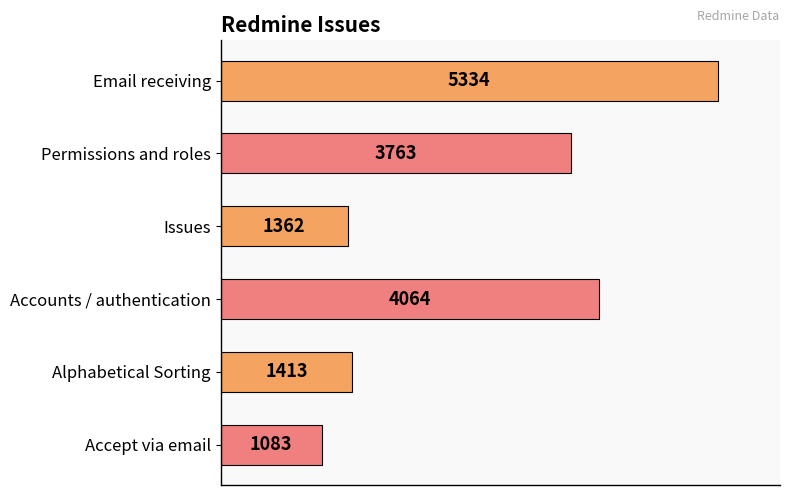

What is the sum of the values at Issues and Accounts / authentication?

5426